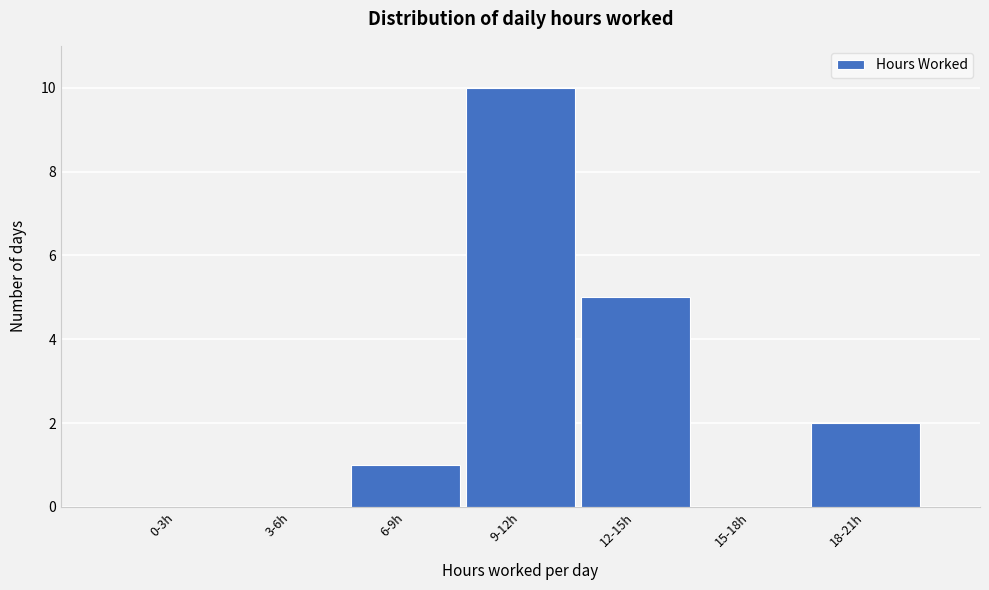

Reading left to right, what are all the values shown in this chart?

0-3h=0	3-6h=0	6-9h=1	9-12h=10	12-15h=5	15-18h=0	18-21h=2